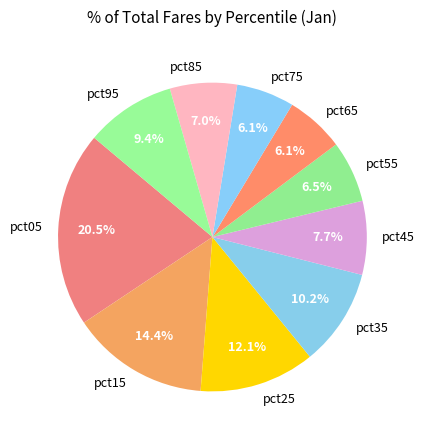

What is the largest slice in the pie chart?

pct05